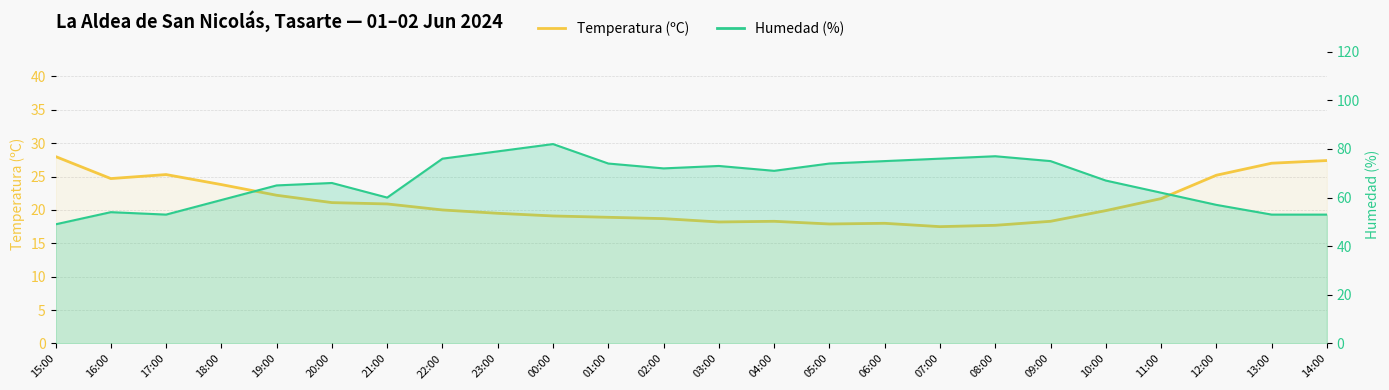

Reading right to left, transcribe all the data shown in this chart.

27.4	27.0	25.2	21.7	19.9	18.3	17.7	17.5	18.0	17.9	18.3	18.2	18.7	18.9	19.1	19.5	20.0	20.9	21.1	22.2	23.8	25.3	24.7	28.0